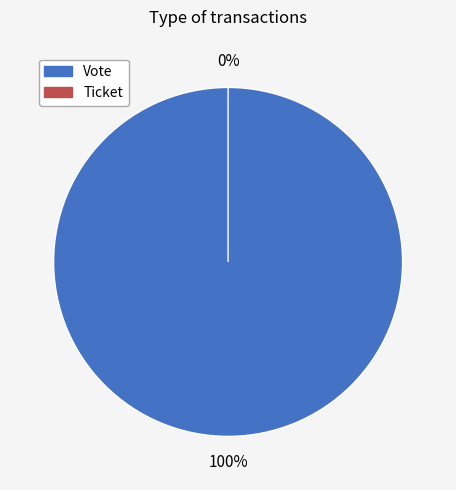

What is the total percentage of Vote and Ticket?

100.0%